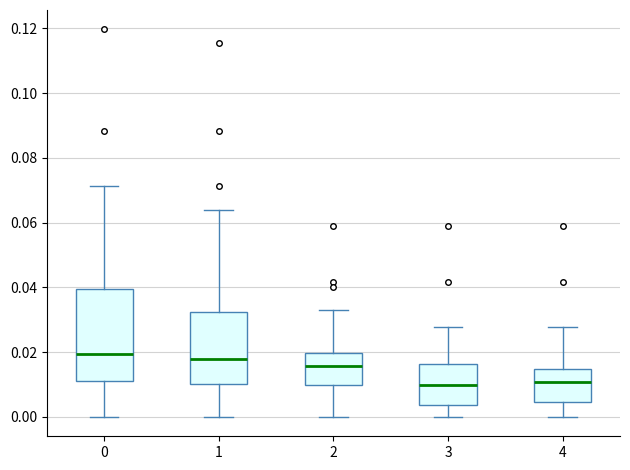

Reading left to right, transcribe this box plot: for each box, give where its median line is, the range the box spans, and where its two whiskers end, as read against the y-axis. The values are not printed on the chart, so give them approximately, as read against the axis.

0: median 0.020, box 0.012 to 0.040, whiskers 0.000 to 0.072
1: median 0.018, box 0.010 to 0.032, whiskers 0.000 to 0.064
2: median 0.016, box 0.010 to 0.020, whiskers 0.000 to 0.032
3: median 0.010, box 0.004 to 0.016, whiskers 0.000 to 0.028
4: median 0.010, box 0.004 to 0.014, whiskers 0.000 to 0.028